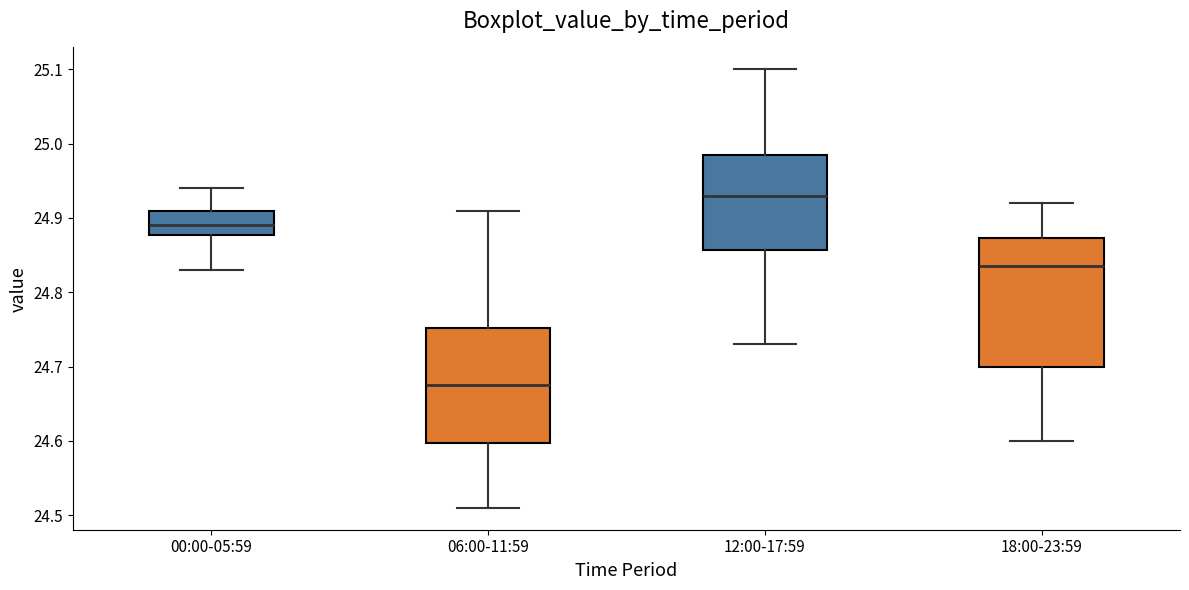

Comparing the boxes themselves (not the whiskers), which one is the tallest?

18:00-23:59